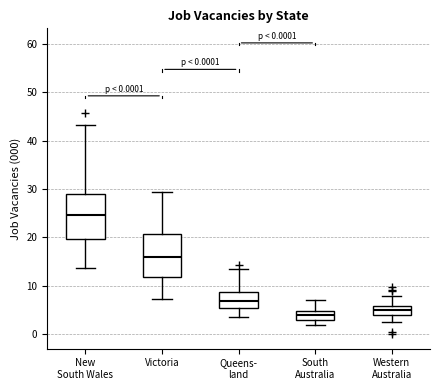

Which box has the highest median line?

New South Wales